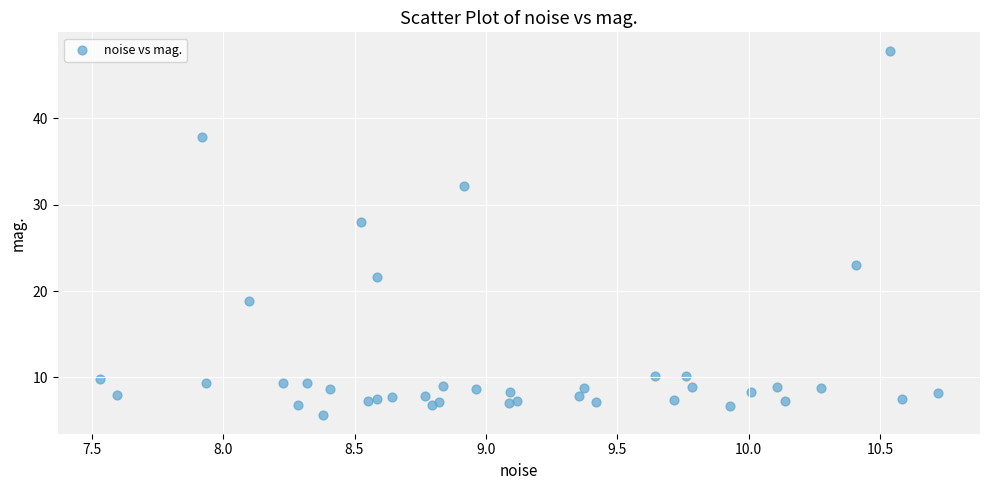

What Y value in the scatter plot is closest to 26?

27.9